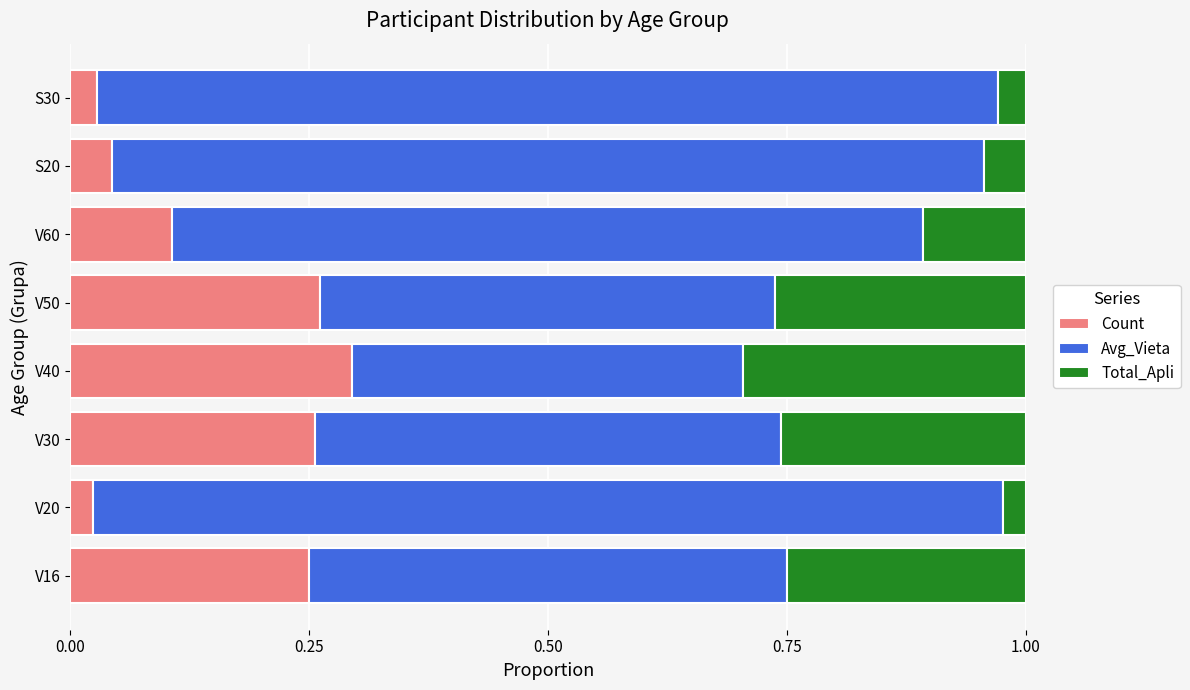

Is it true that Count equals 0.1 at V60?

True